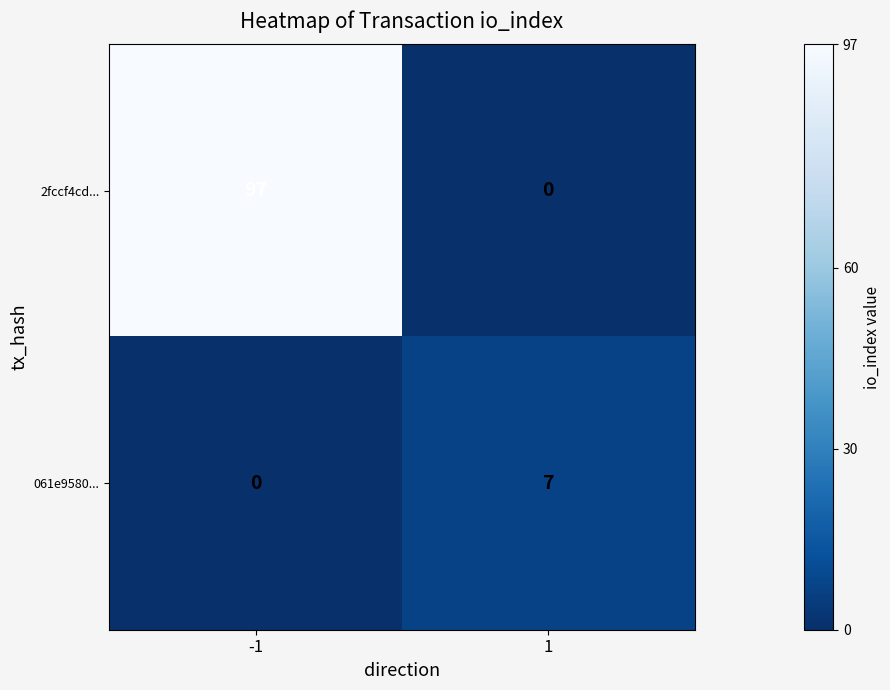

At 1, list the series in order from largest to smallest.

061e9580..., 2fccf4cd...